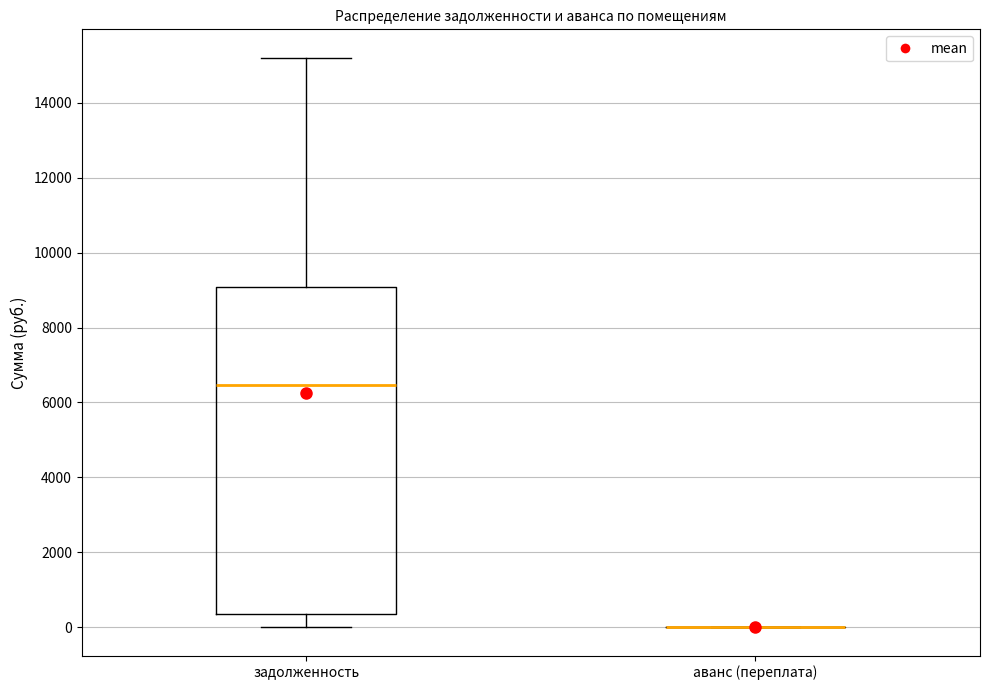

Which box is the tallest, from its lower edge to its upper edge?

задолженность